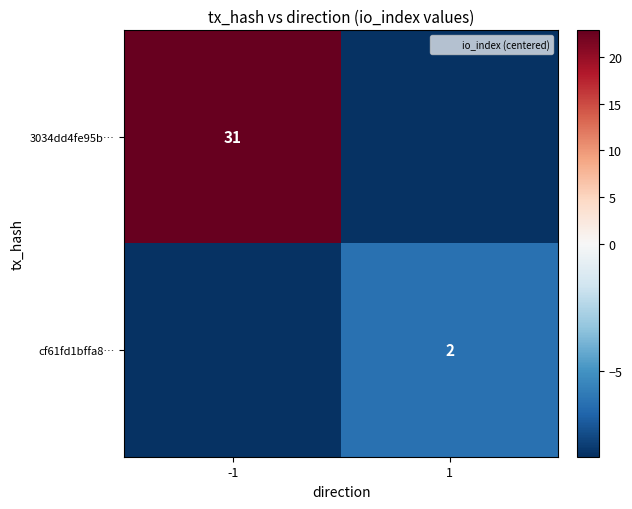

Is the value of cf61fd1bffa8… at 1 greater than the value of 3034dd4fe95b… at -1?

No